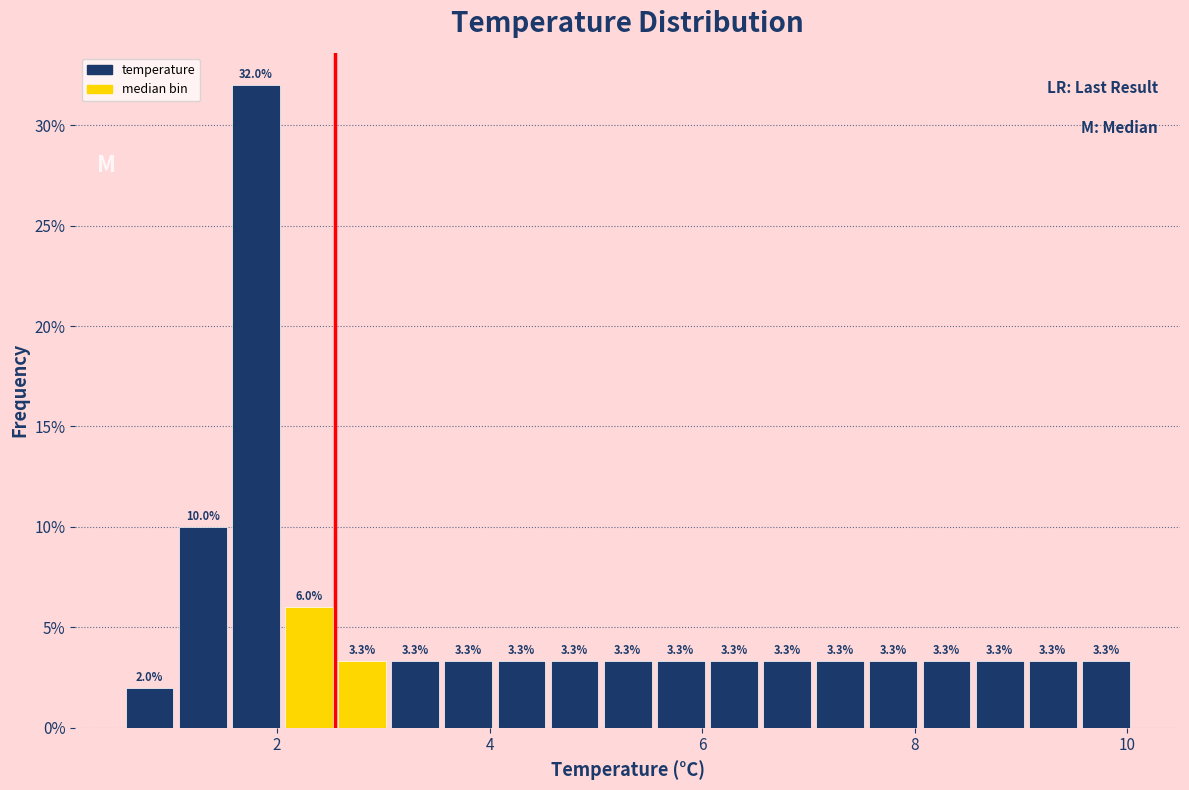

Around what value on the x-axis is the tallest bar? Give the approximate position of its centre, as read against the axis.

1.8